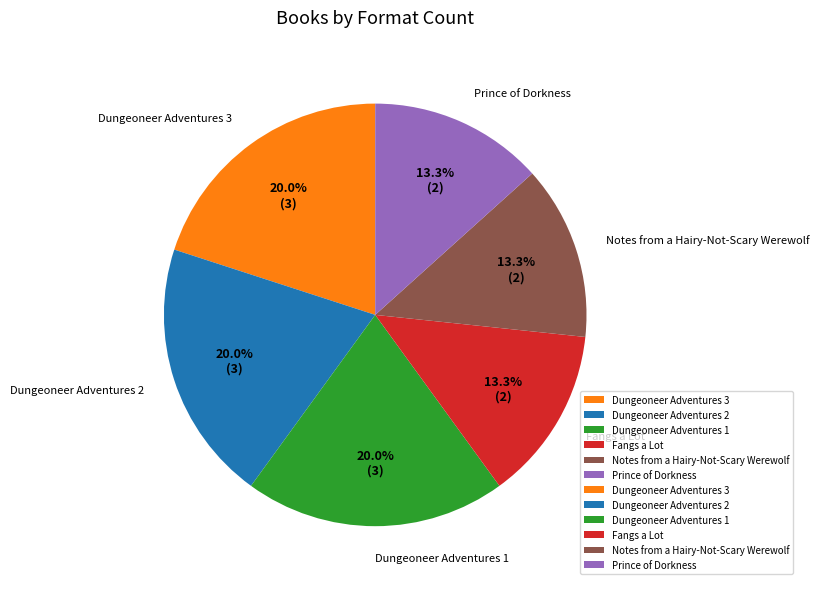

The Prince of Dorkness slice represents 13% of the pie. True or false?

True